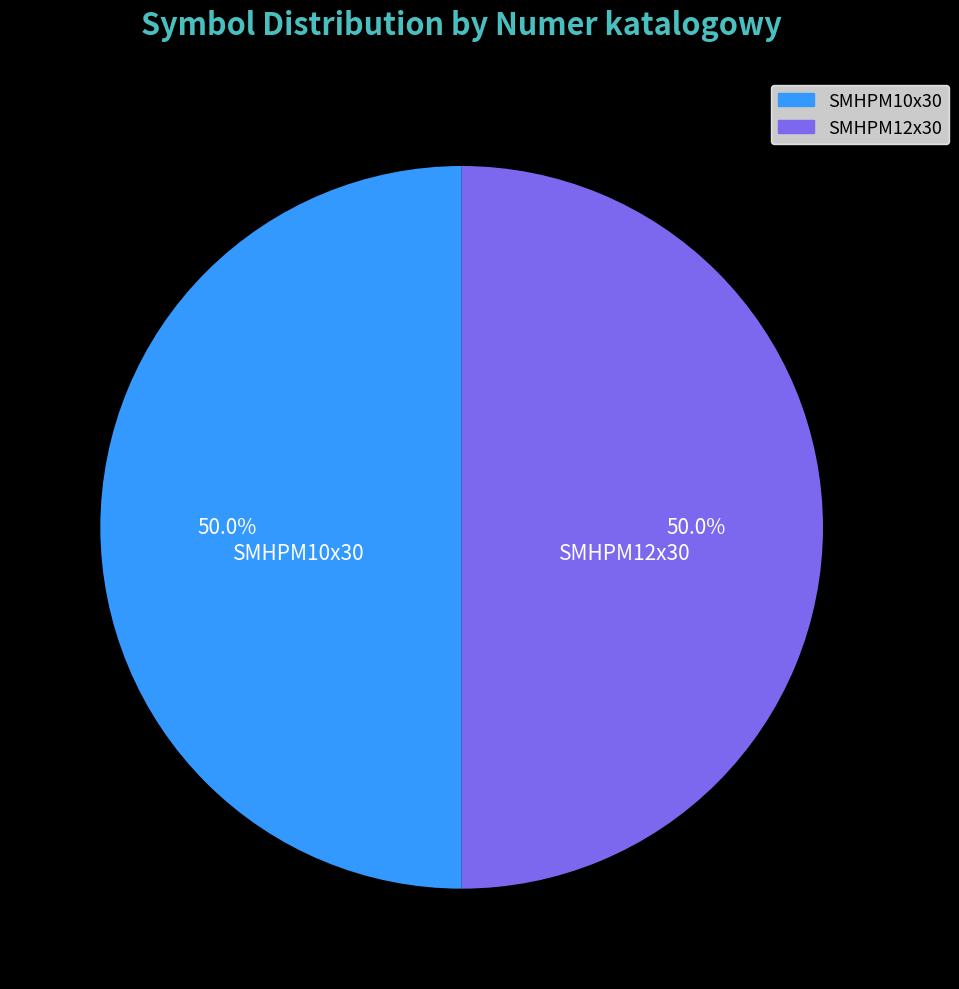

What percentage do SMHPM12x30 and SMHPM10x30 together represent?

100.0%